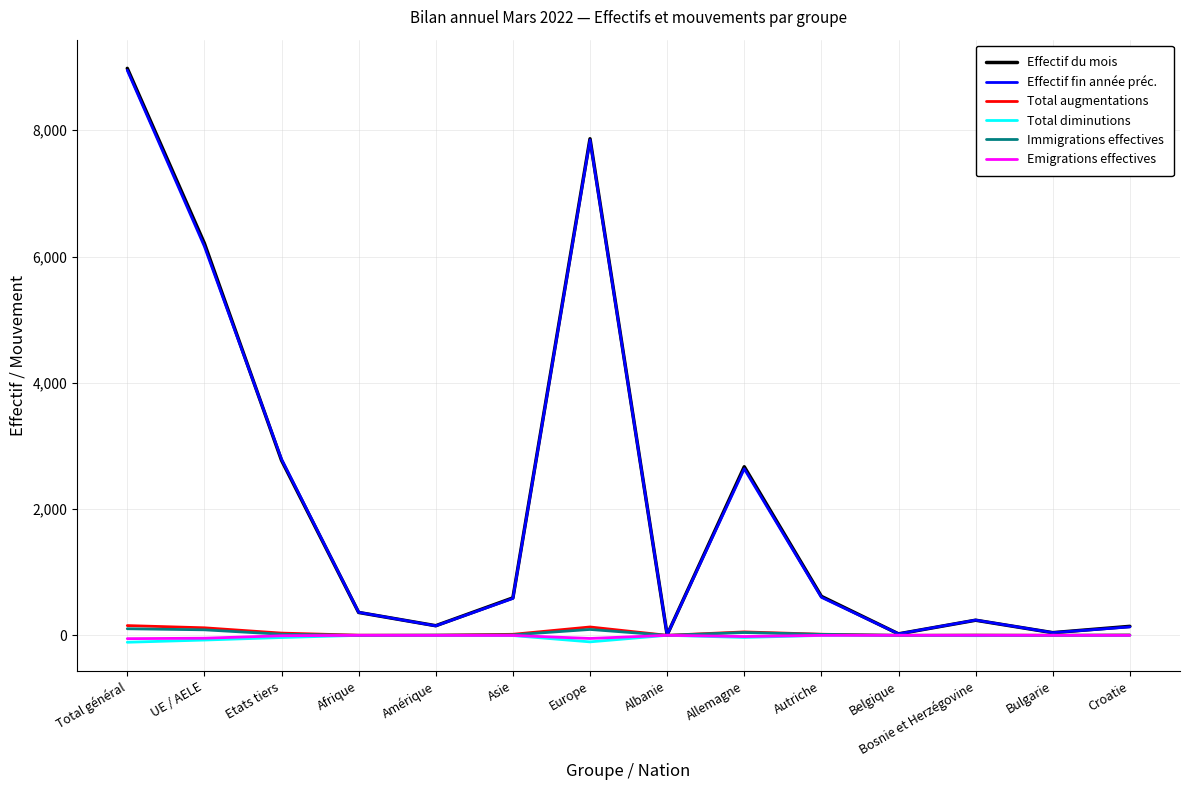

How many series are shown in this chart?

6